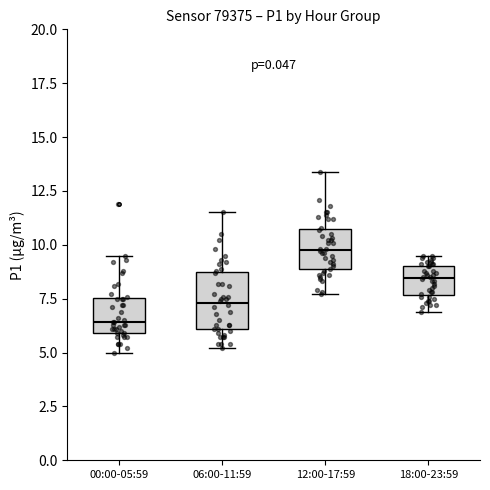

Which box has the lowest median line?

00:00-05:59